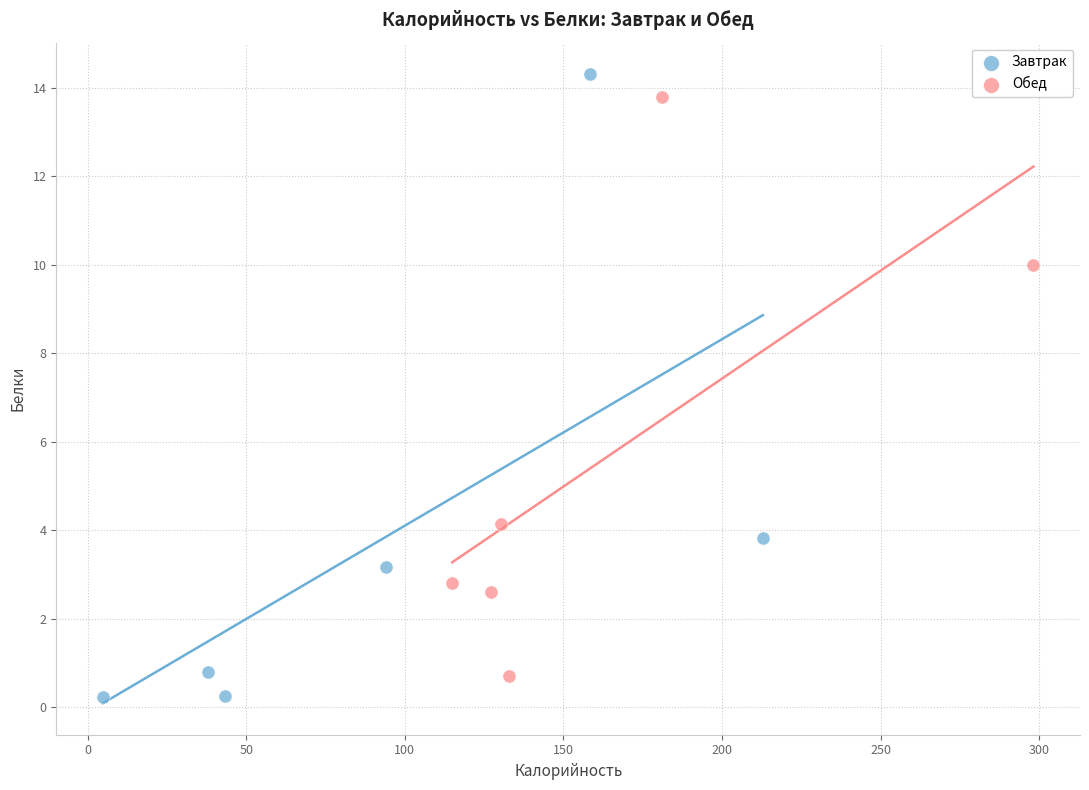

Which series contains the highest Y value?

Завтрак